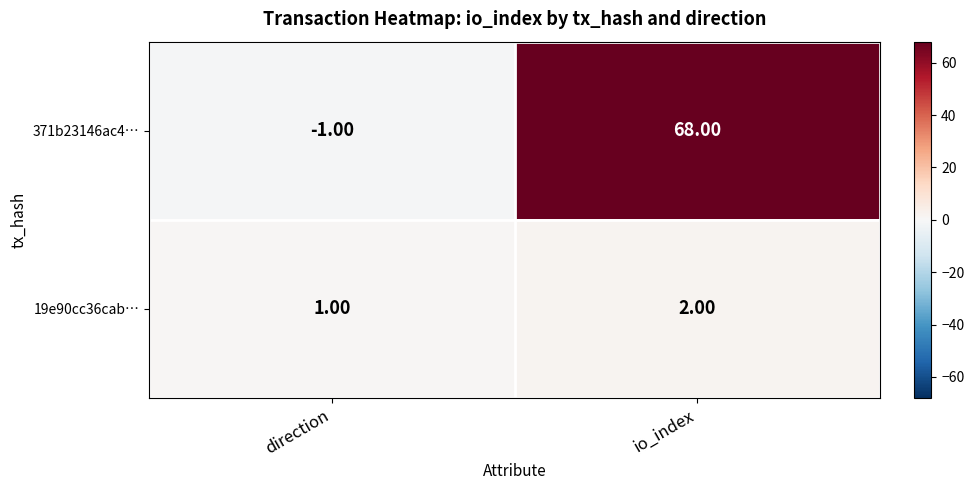

Which category has the highest value in the 371b23146ac4… series?

io_index